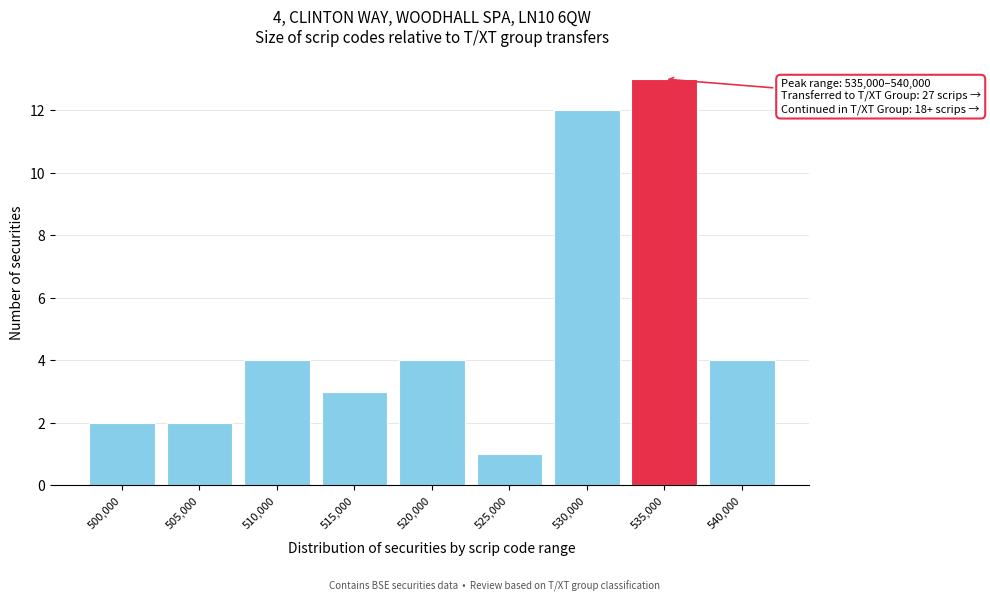

Reading left to right, list all the values displayed in this chart.

2	2	4	3	4	1	12	13	4